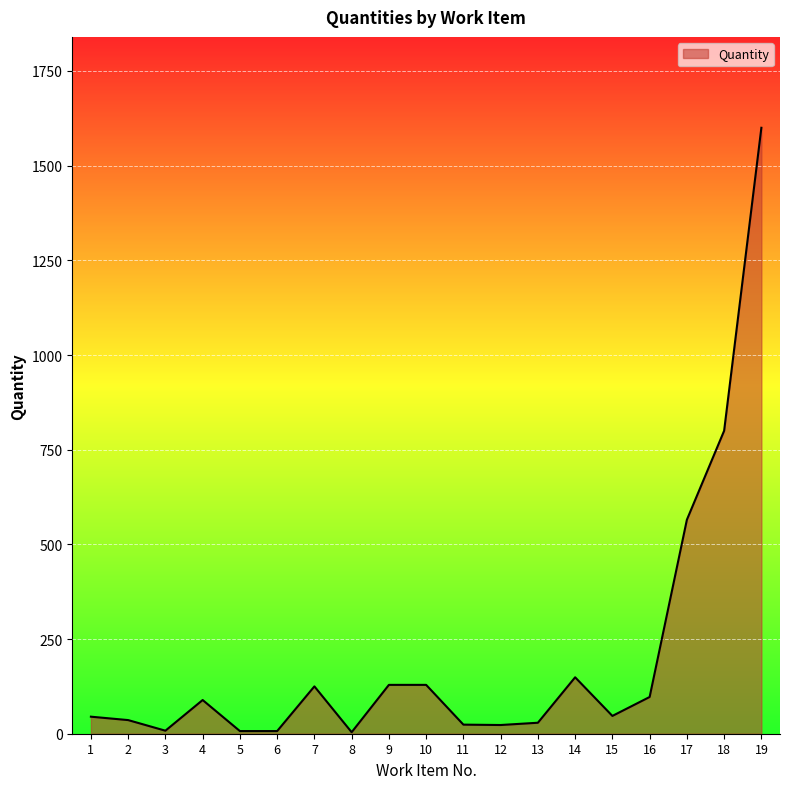

How many values are below 47?

9